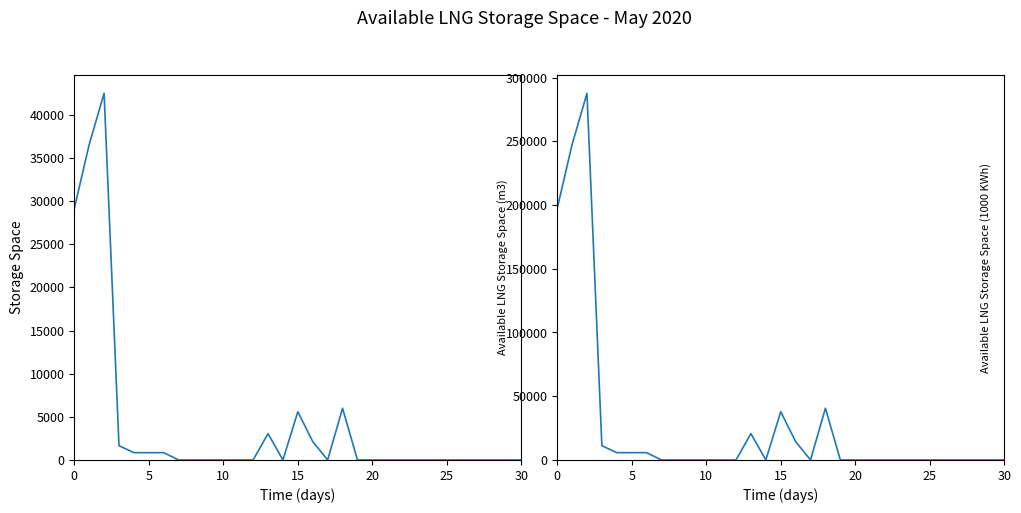

Is the value of Available LNG Storage Space (m3) at 21 greater than the value of Available LNG Storage Space (1000 KWh) at 10?

No